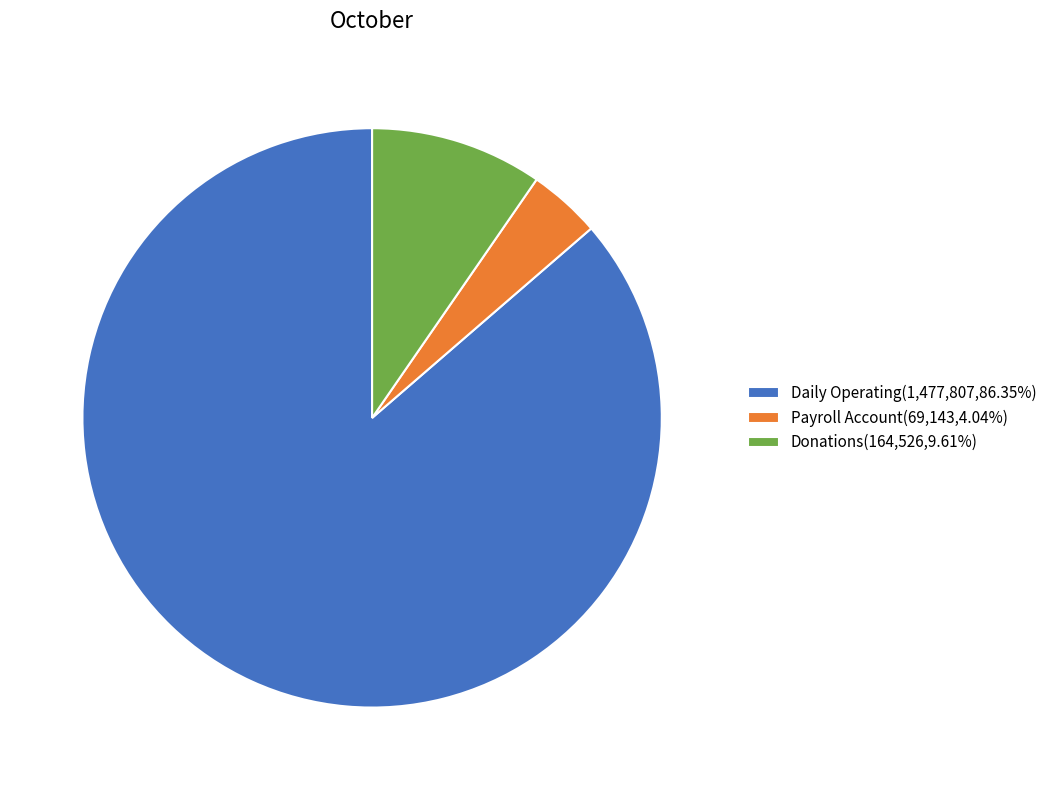

Combined, do Daily Operating(1,477,807,86.35%) and Payroll Account(69,143,4.04%) account for over 50%?

Yes